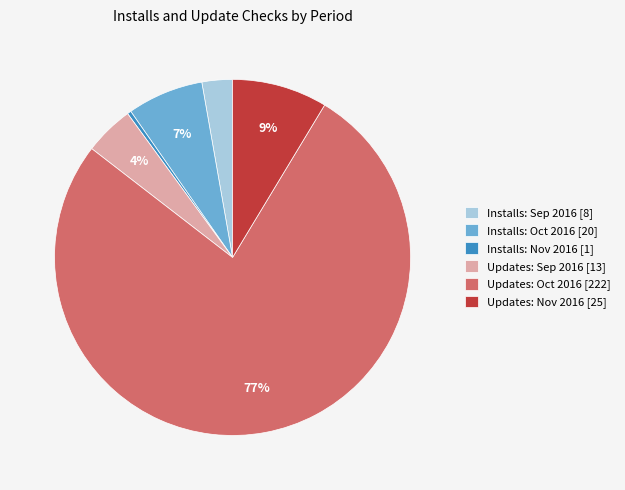

Between Installs: Sep 2016 [8] and Installs: Oct 2016 [20], which is larger?

Installs: Oct 2016 [20]